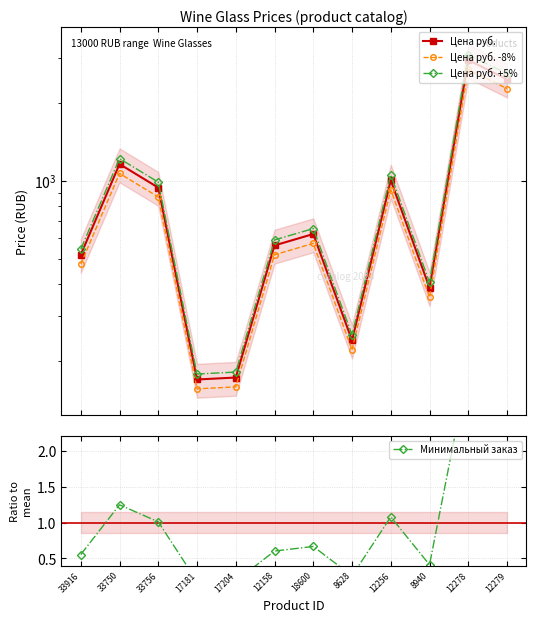

What is the maximum value for Цена руб. -8%?

2700.6